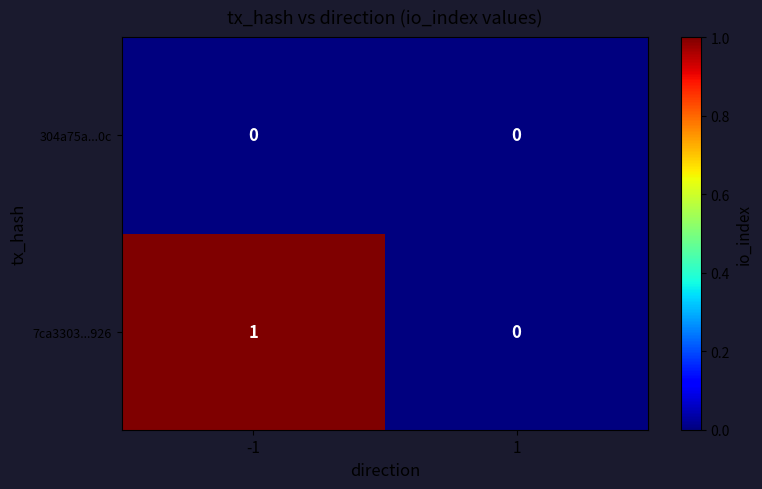

Rank the series by their maximum value, from lowest to highest.

304a75a...0c, 7ca3303...926